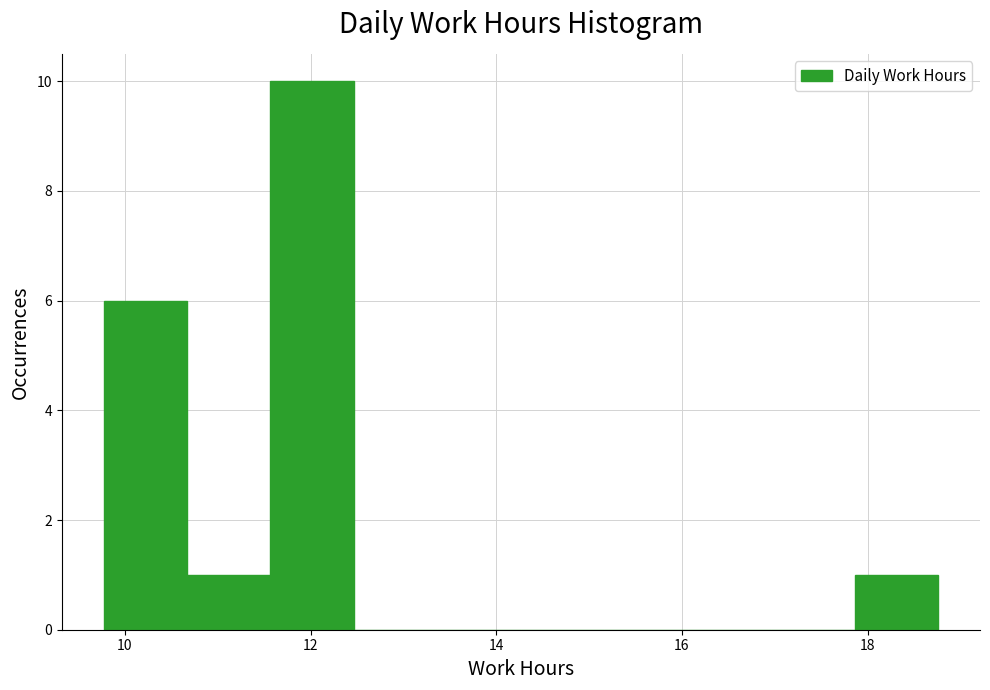

Reading left to right, transcribe this chart: for each bar, give the range it covers on the x-axis and its height. Neither the bar edges nor the heights are printed on the chart, so give them approximately, as read against the axes.

9.8 to 10.6: 6
10.6 to 11.6: 1
11.6 to 12.4: 10
12.4 to 13.4: 0
13.4 to 14.2: 0
14.2 to 15.2: 0
15.2 to 16.0: 0
16.0 to 17.0: 0
17.0 to 17.8: 0
17.8 to 18.8: 1